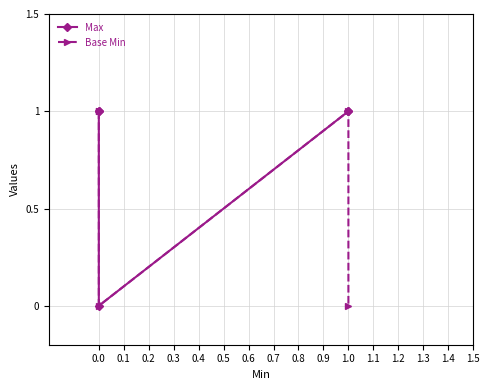

Count the number of data series in this chart.

2